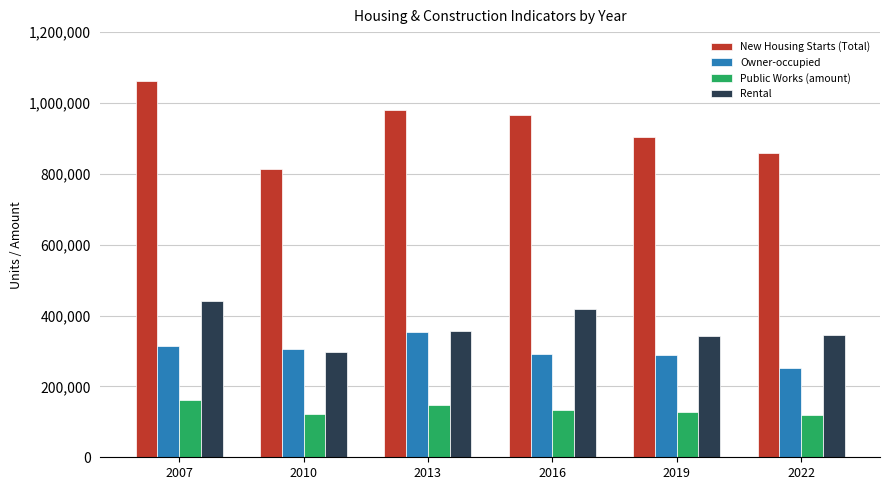

What is the smallest value displayed?

119466